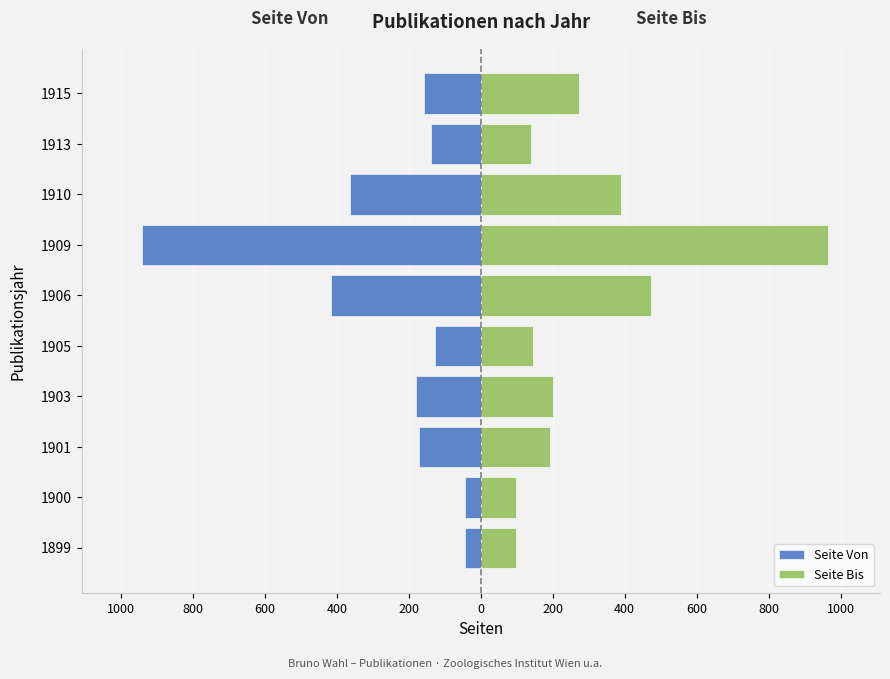

What is the value of the Seite Bis bar at the 9th from the left?

191